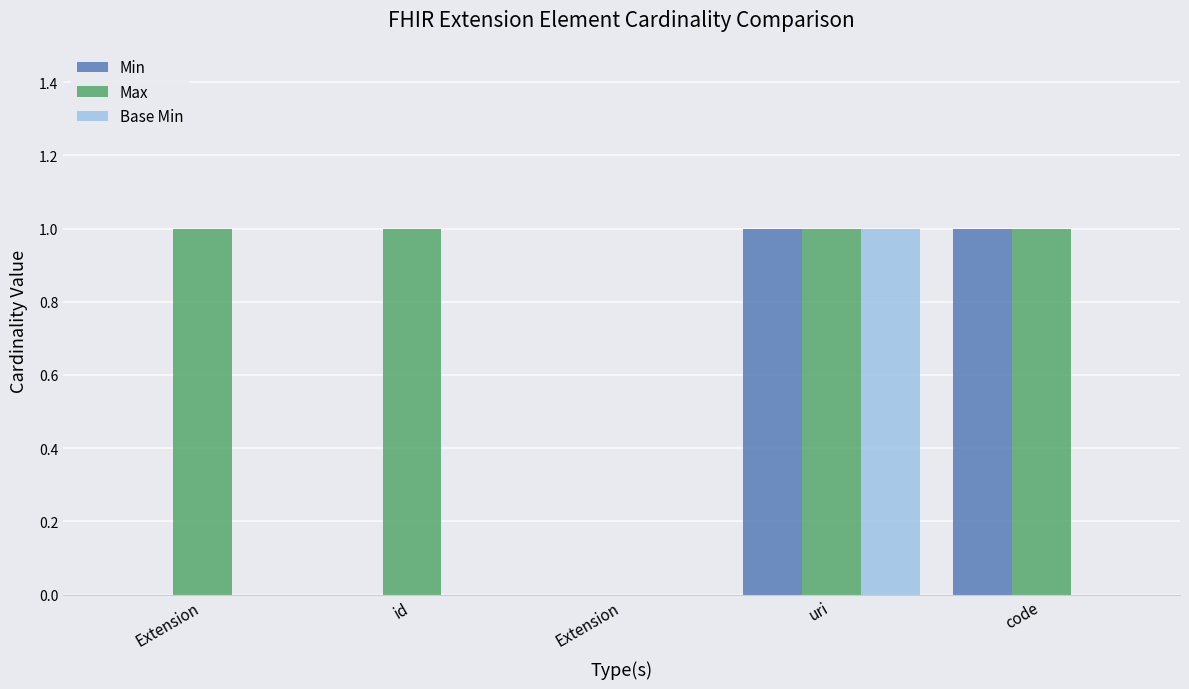

What are all the series names shown in the legend?

Min, Max, Base Min